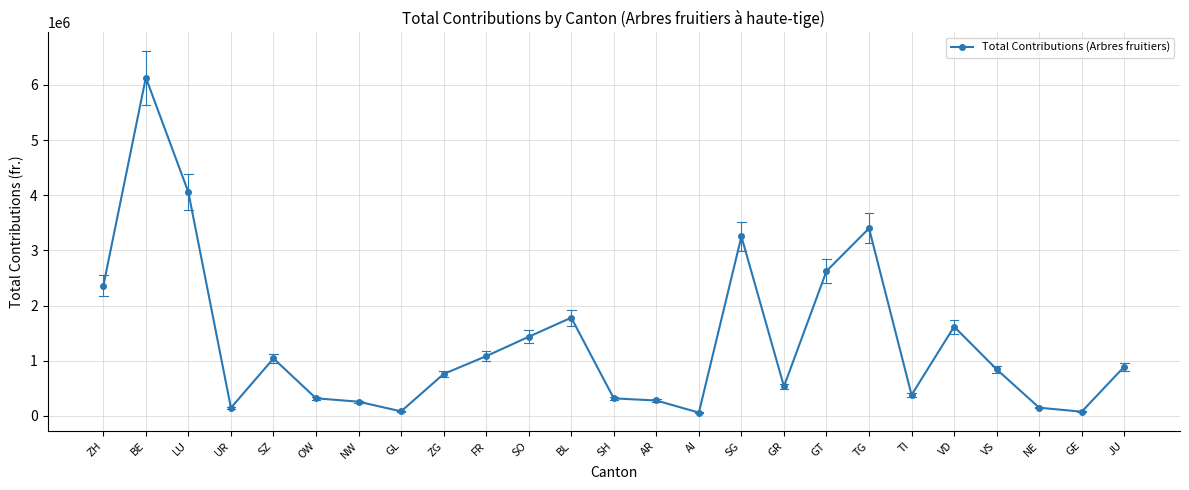

The value at VS is 844201.8. True or false?

True